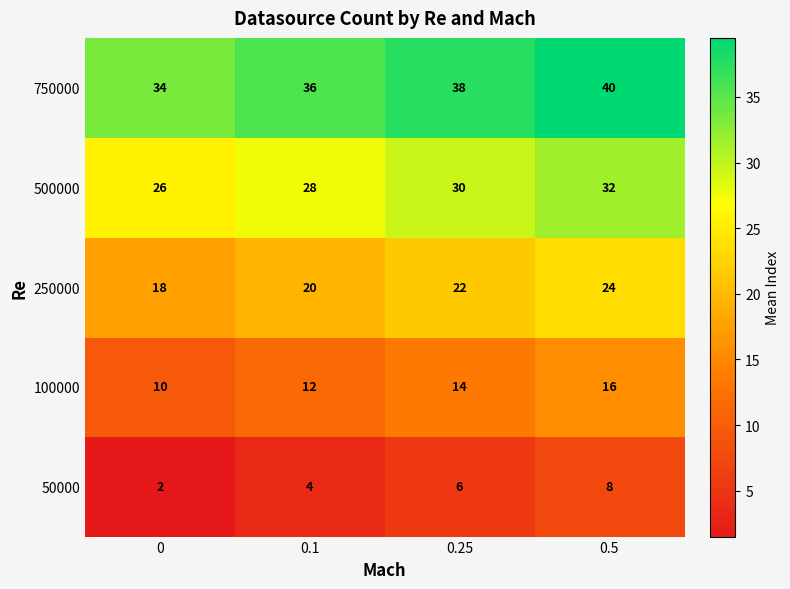

What is the maximum value for 50000?

8